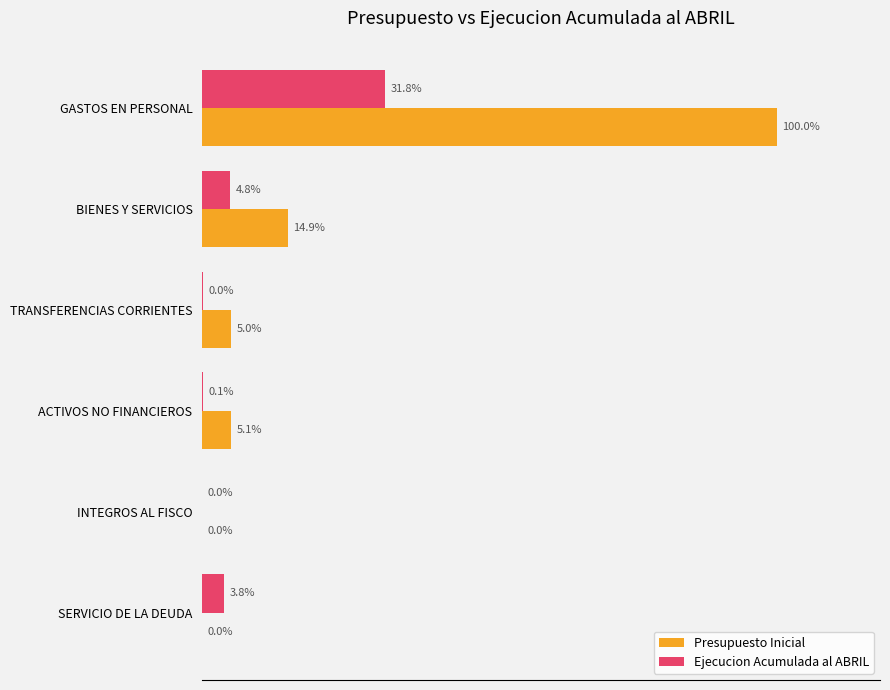

What are all the series names shown in the legend?

Presupuesto Inicial, Ejecucion Acumulada al ABRIL